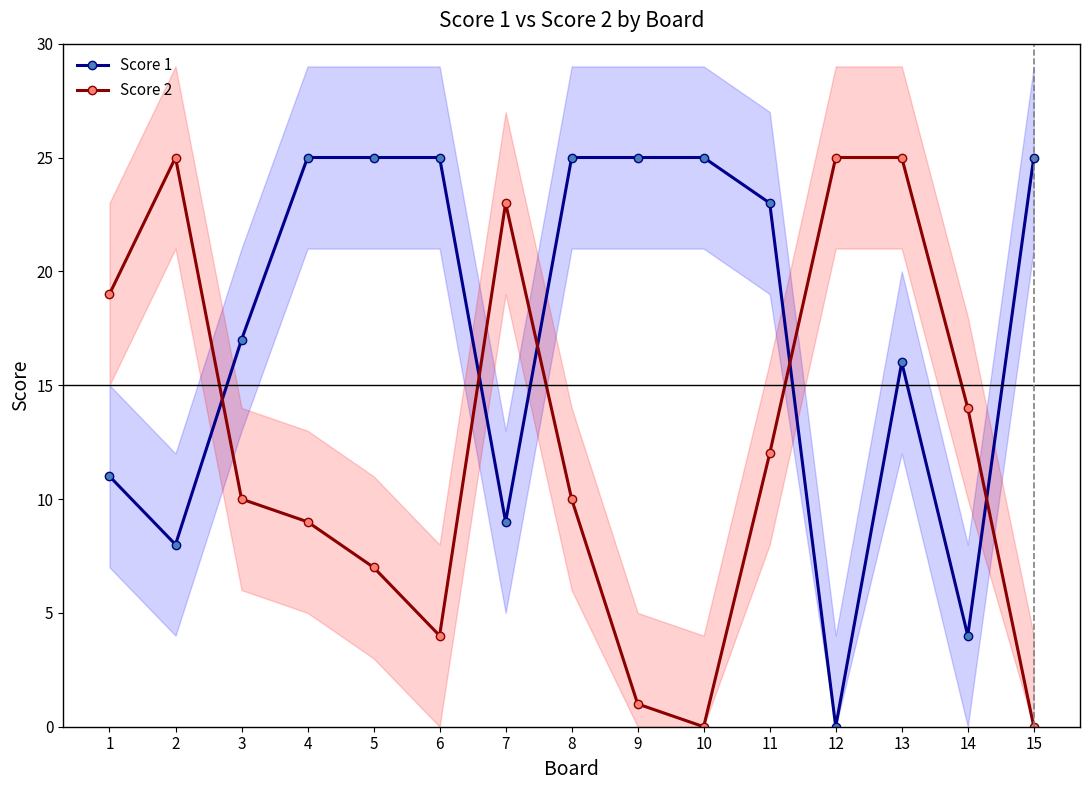

What is the average value of the Score 2 series?

12